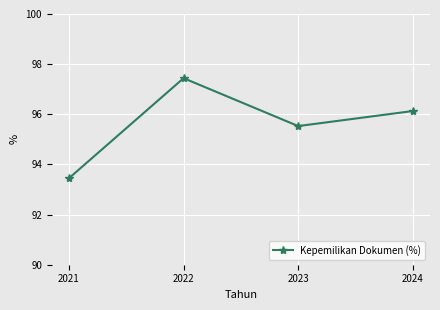

What is the ratio of the value at 2024 to the value at 2021?

1.0